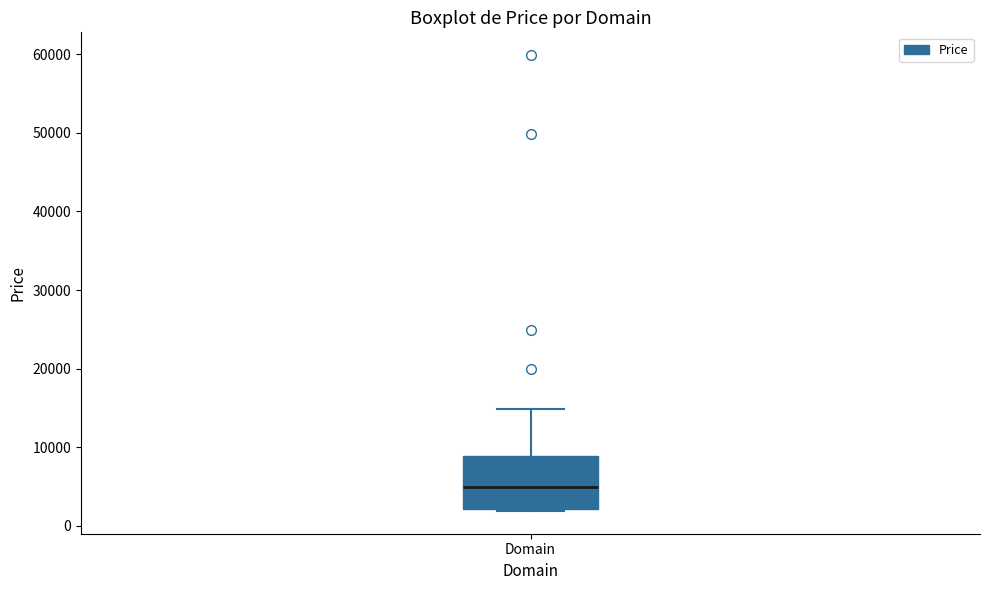

Transcribe this box plot: give where the median line is, the range the box spans, and where the two whiskers end, as read against the y-axis. The values are not printed on the chart, so give them approximately, as read against the axis.

median 5000, box 2000 to 9000, whiskers 2000 to 15000